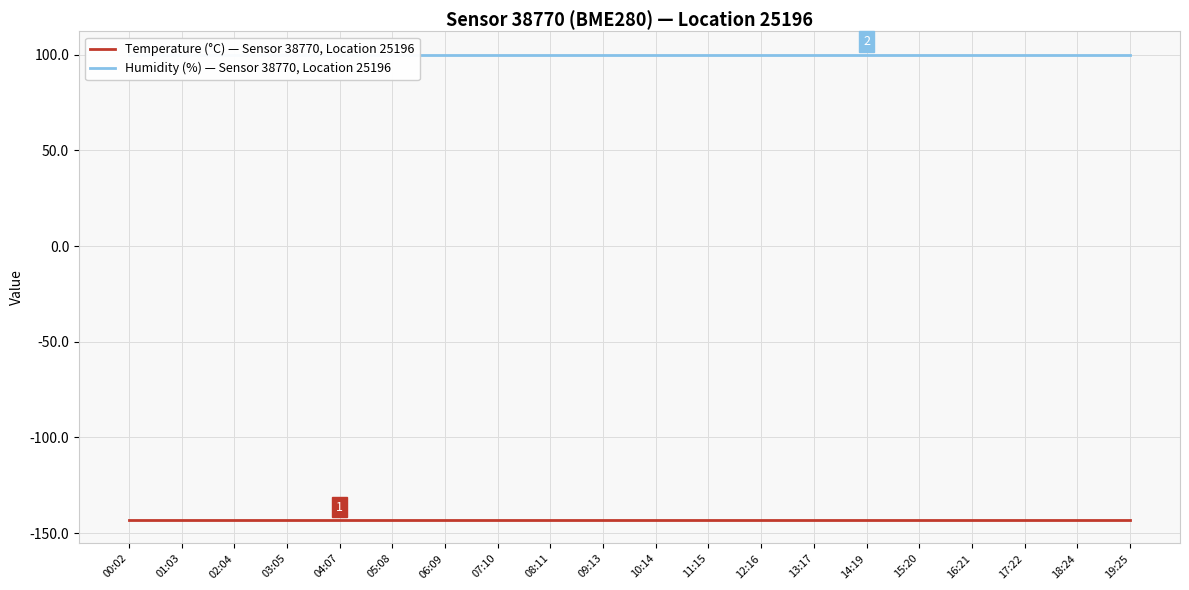

Rank the series by their maximum value, from lowest to highest.

Temperature (°C) — Sensor 38770, Location 25196, Humidity (%) — Sensor 38770, Location 25196